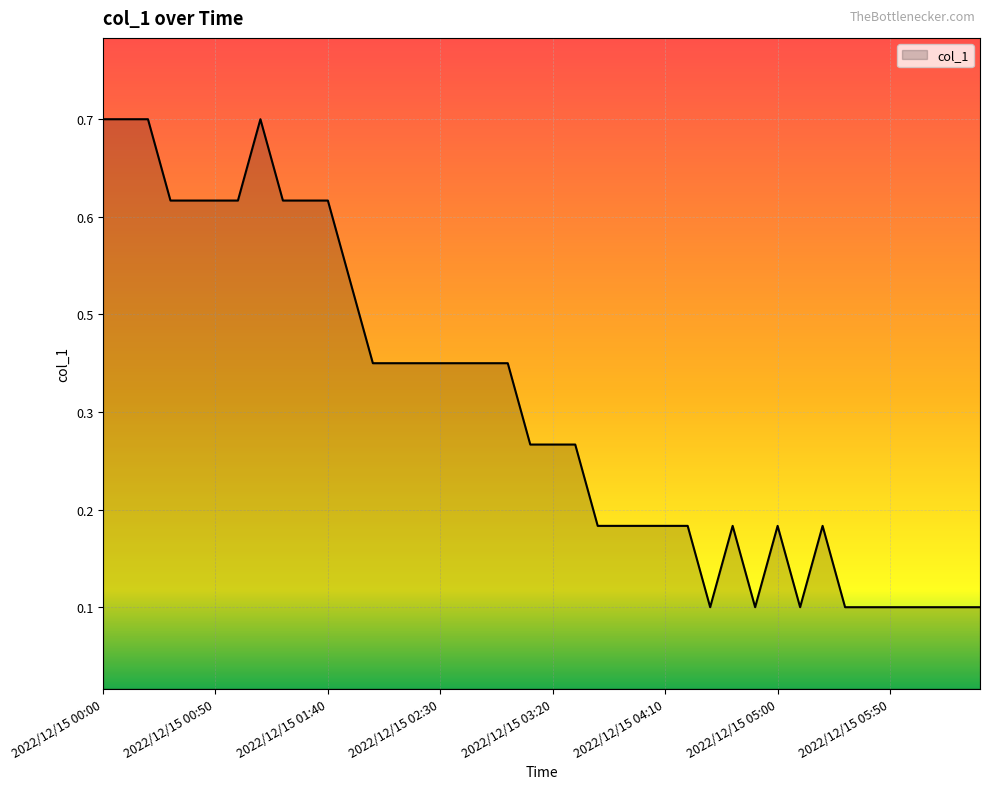

How many interior local peaks (higher than both neighbors) does the data have?

4